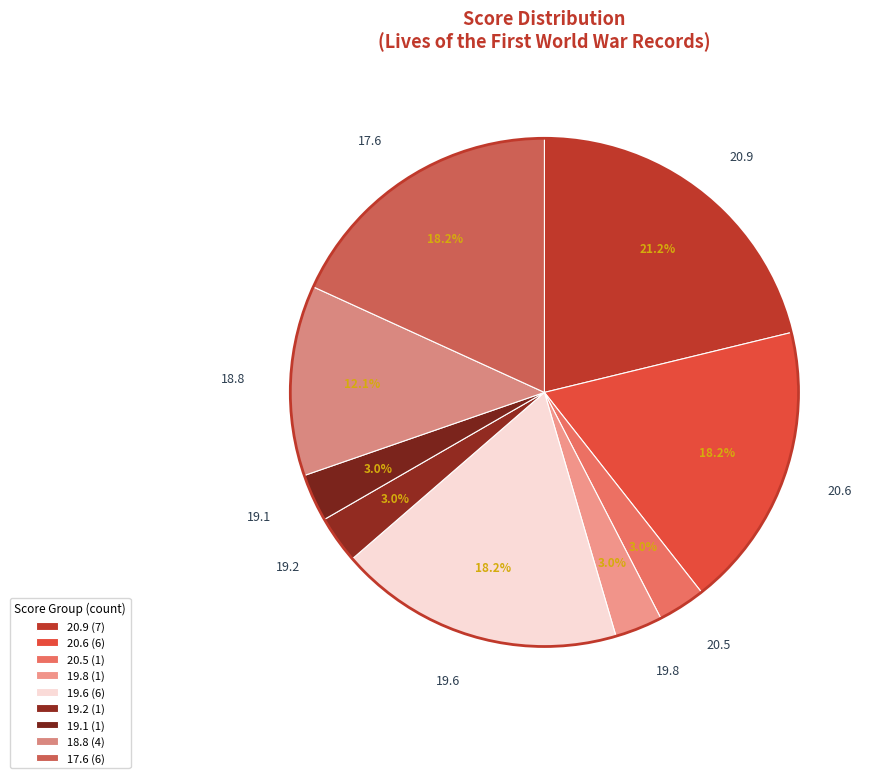

Does 19.1 represent more than half of the total?

No